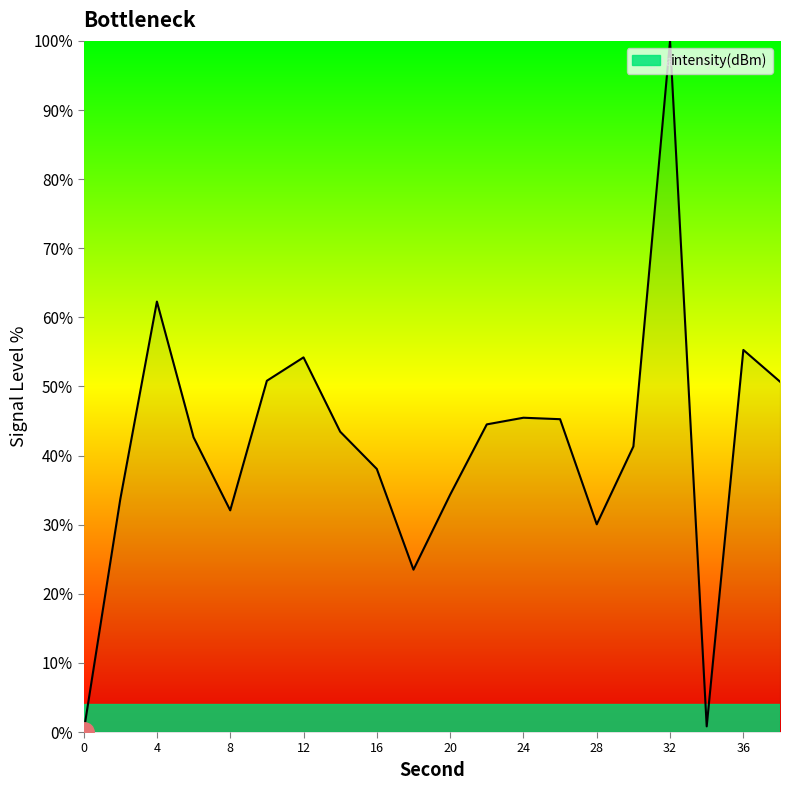

How many positive values are there?

19